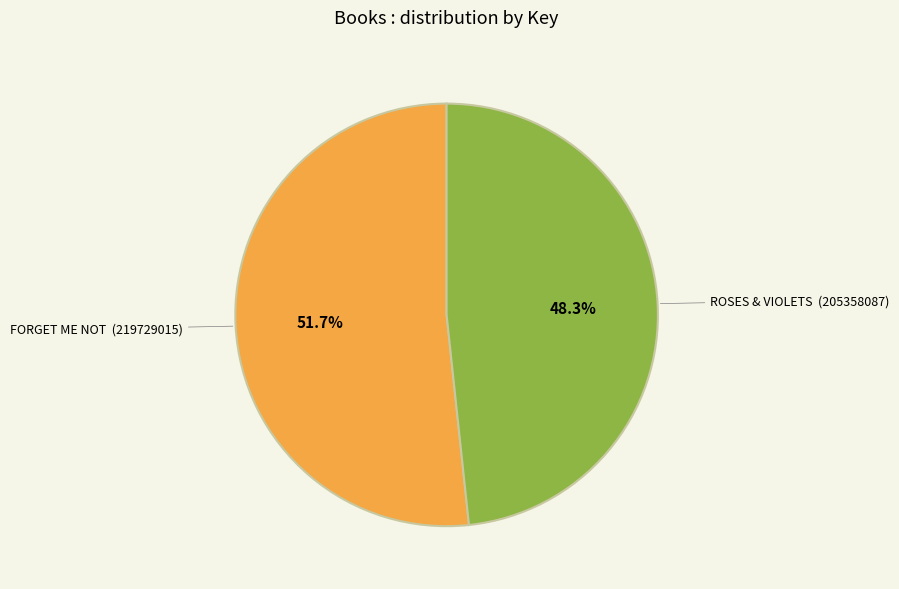

Does any single category account for the majority?

Yes